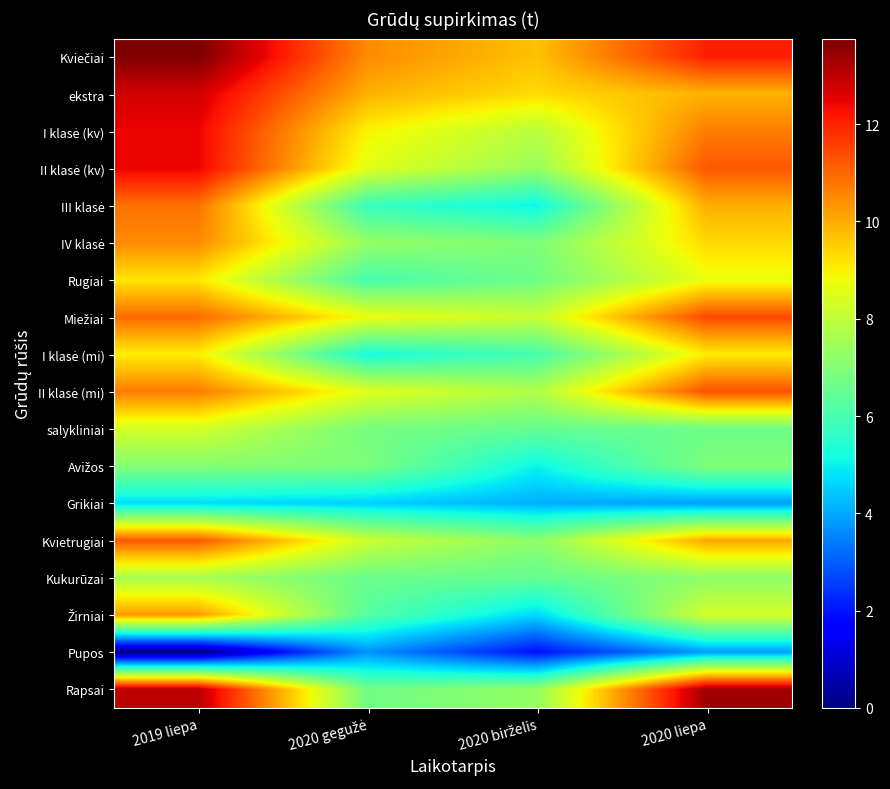

At 2020 birželis, list the series in order from smallest to largest.

Pupos, Grikiai, Žirniai, Avižos, III klasė, I klasė (mi), salykliniai, Kukurūzai, Rugiai, IV klasė, Kvietrugiai, Rapsai, II klasė (kv), II klasė (mi), I klasė (kv), Miežiai, ekstra, Kviečiai